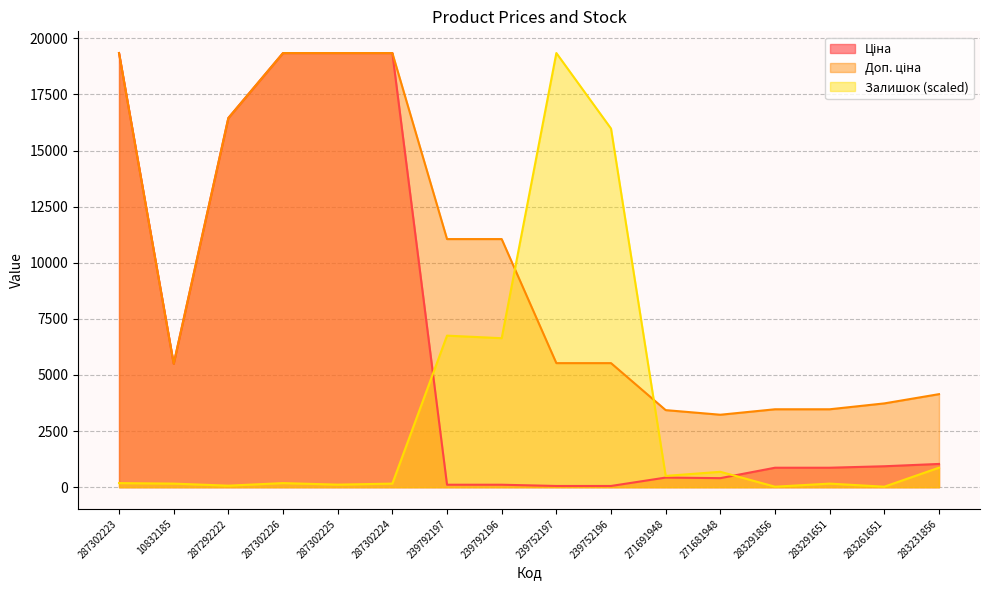

How many data points in Ціна are less than 933?

8